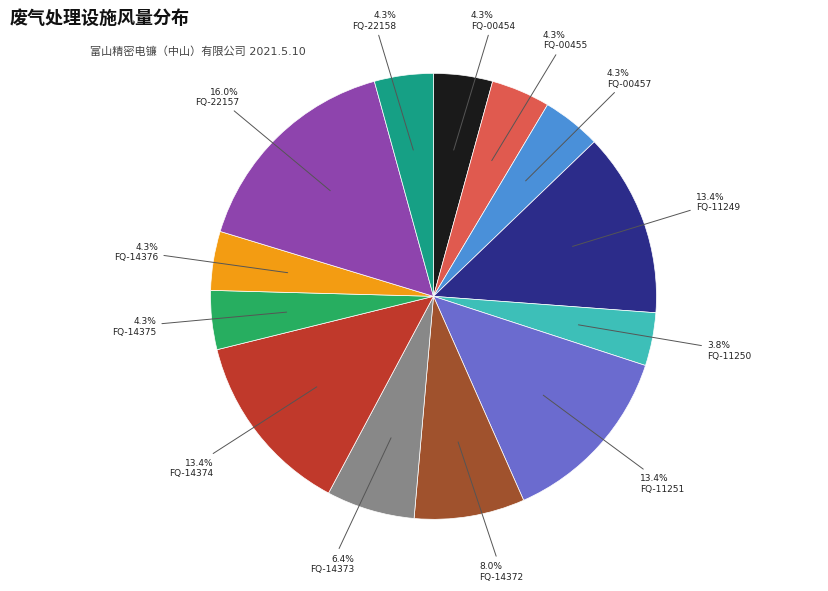

What percentage is the FQ-00457 slice, to the nearest percent?

4%